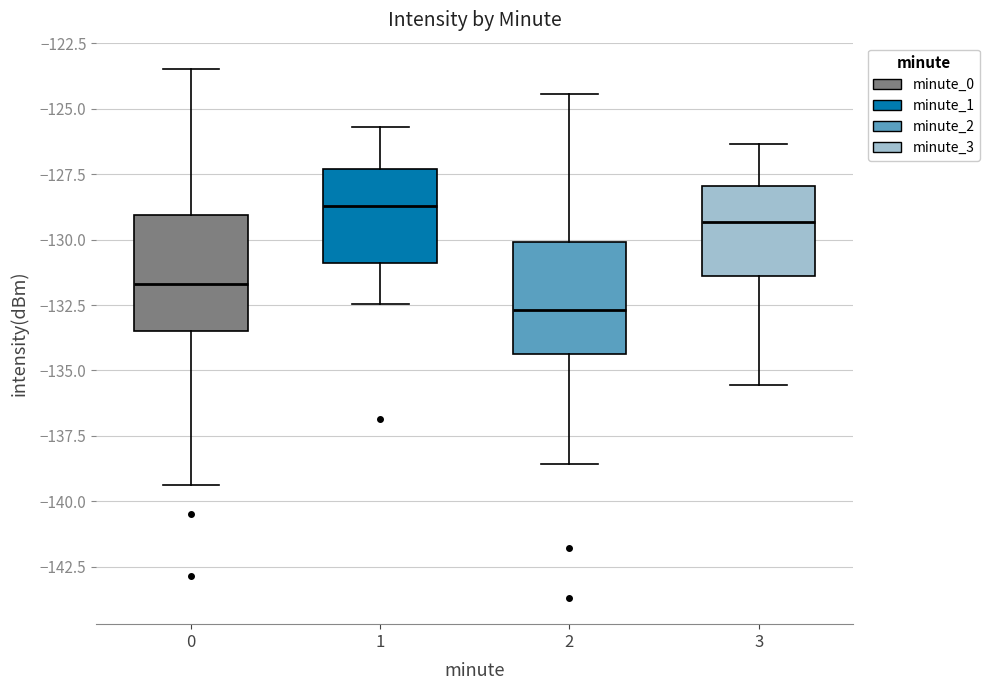

Where does the upper whisker of the box at x = 1 end on the y-axis? The values are not printed on the chart, so give them approximately, as read against the axis.

-125.5